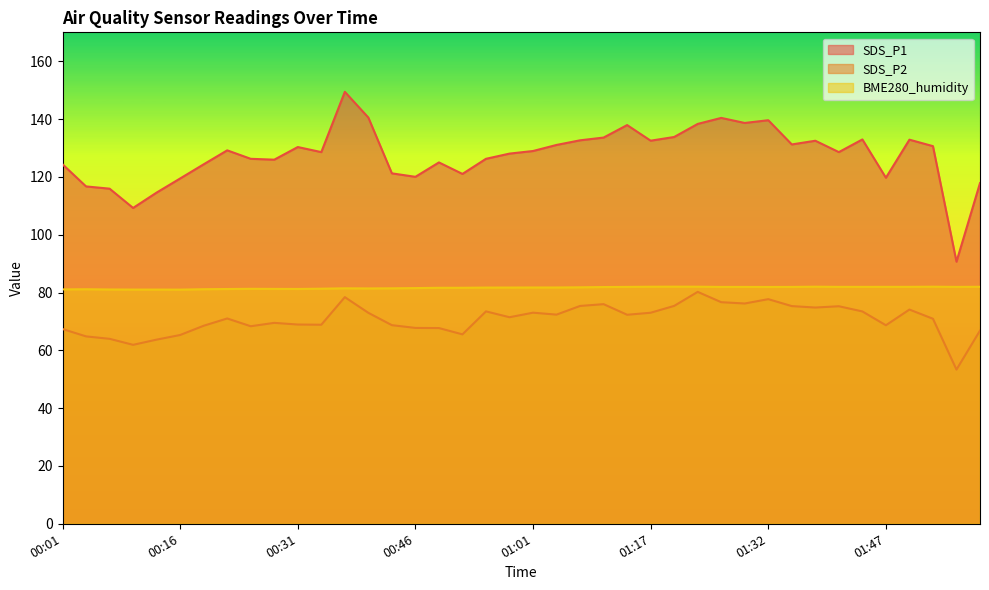

Which series changed the most between 01:41 and 01:44?

SDS_P1